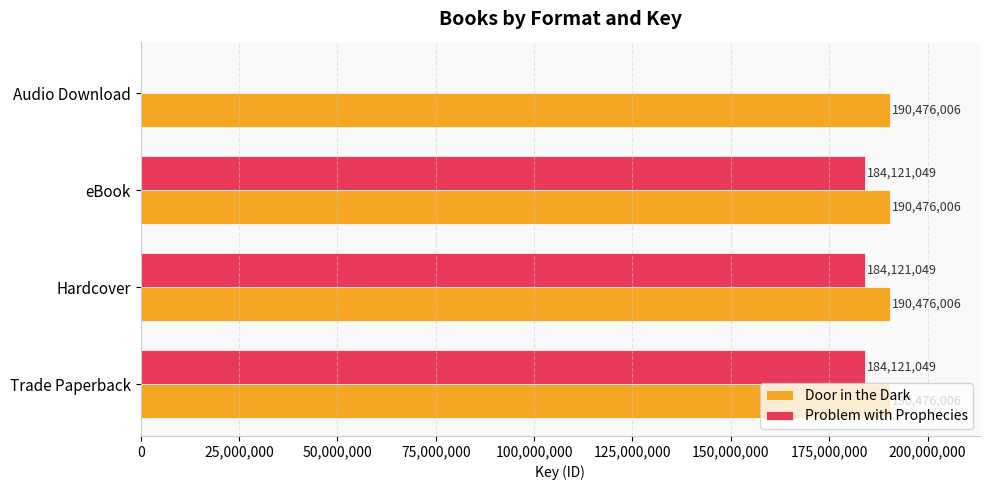

Is it true that Door in the Dark equals 190476006 at Audio Download?

True